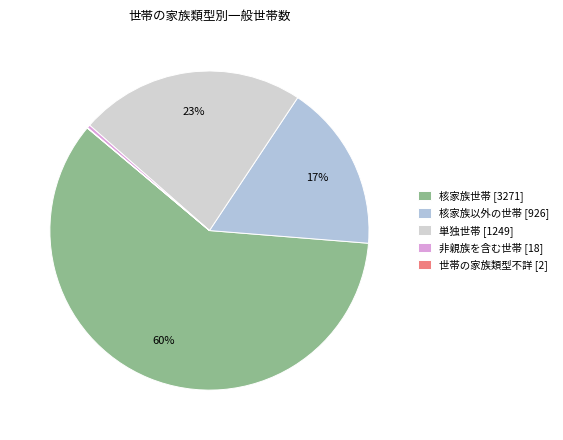

True or false: 世帯の家族類型不詳 accounts for 11% of the total.

False